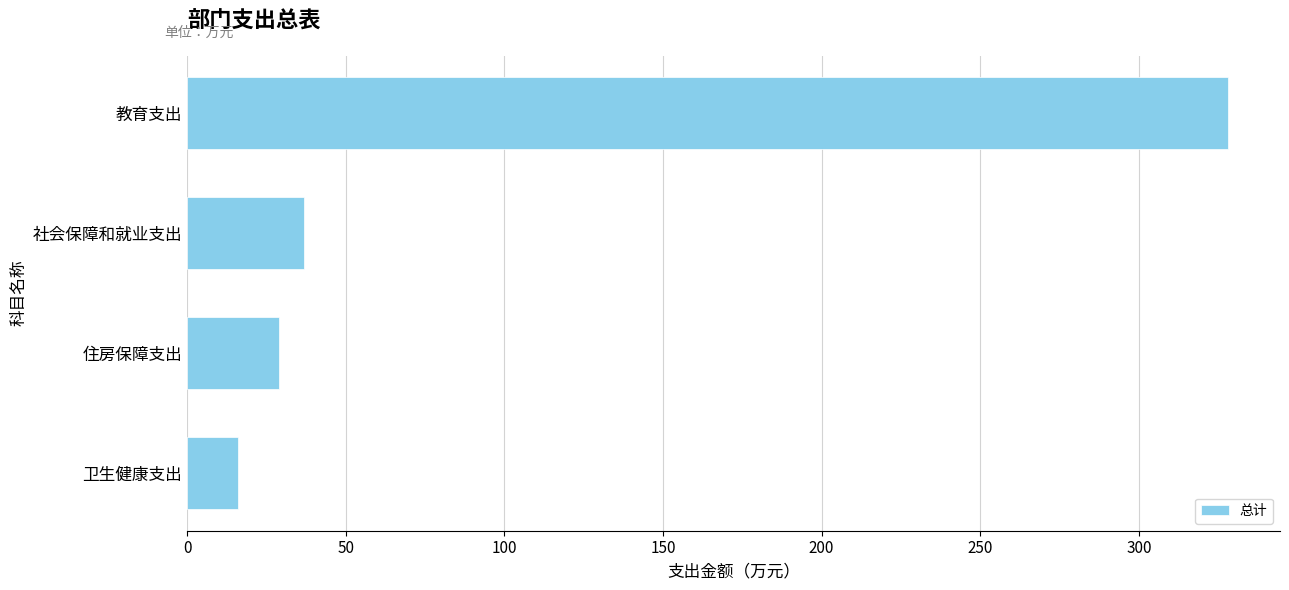

What is the difference between the maximum and minimum values?

312.0